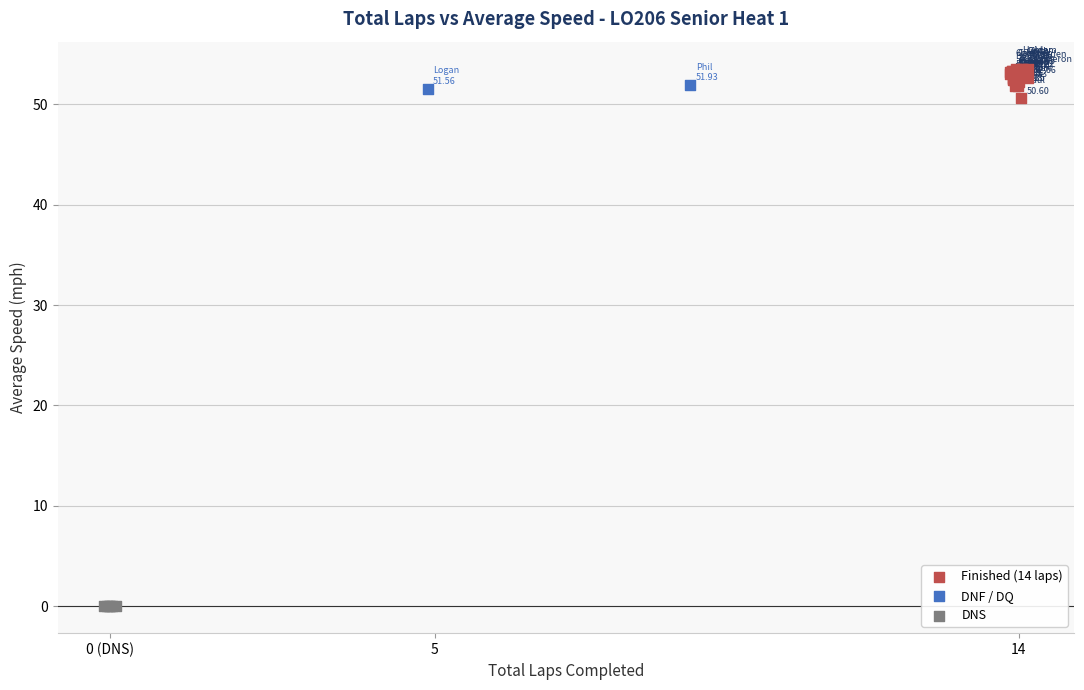

Which series reaches the minimum Y coordinate?

DNS